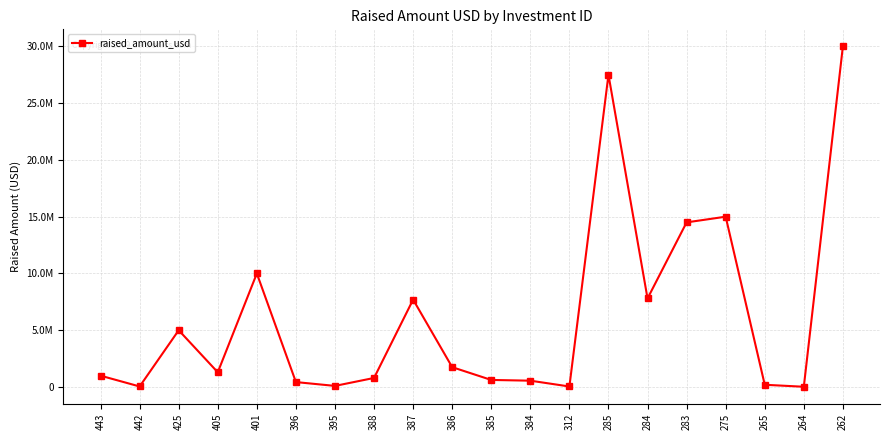

The value at 264 is 25000. True or false?

True